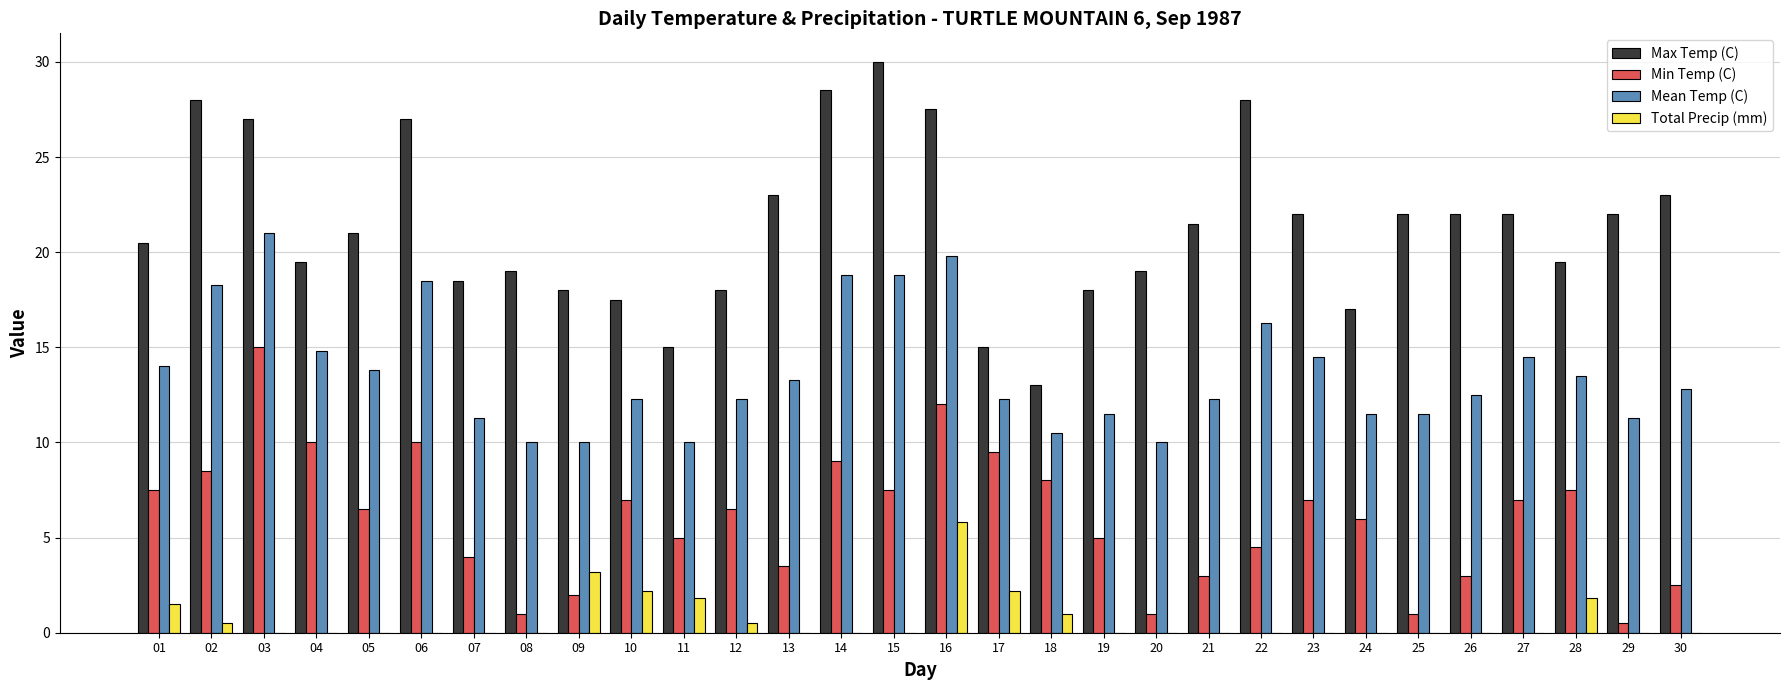

Reading right to left, extract all data points from this chart.

Max Temp (C): 30=23.0	29=22.0	28=19.5	27=22.0	26=22.0	25=22.0	24=17.0	23=22.0	22=28.0	21=21.5	20=19.0	19=18.0	18=13.0	17=15.0	16=27.5	15=30.0	14=28.5	13=23.0	12=18.0	11=15.0	10=17.5	09=18.0	08=19.0	07=18.5	06=27.0	05=21.0	04=19.5	03=27.0	02=28.0	01=20.5
Min Temp (C): 30=2.5	29=0.5	28=7.5	27=7.0	26=3.0	25=1.0	24=6.0	23=7.0	22=4.5	21=3.0	20=1.0	19=5.0	18=8.0	17=9.5	16=12.0	15=7.5	14=9.0	13=3.5	12=6.5	11=5.0	10=7.0	09=2.0	08=1.0	07=4.0	06=10.0	05=6.5	04=10.0	03=15.0	02=8.5	01=7.5
Mean Temp (C): 30=12.8	29=11.3	28=13.5	27=14.5	26=12.5	25=11.5	24=11.5	23=14.5	22=16.3	21=12.3	20=10.0	19=11.5	18=10.5	17=12.3	16=19.8	15=18.8	14=18.8	13=13.3	12=12.3	11=10.0	10=12.3	09=10.0	08=10.0	07=11.3	06=18.5	05=13.8	04=14.8	03=21.0	02=18.3	01=14.0
Total Precip (mm): 30=0.0	29=0.0	28=1.8	27=0.0	26=0.0	25=0.0	24=0.0	23=0.0	22=0.0	21=0.0	20=0.0	19=0.0	18=1.0	17=2.2	16=5.8	15=0.0	14=0.0	13=0.0	12=0.5	11=1.8	10=2.2	09=3.2	08=0.0	07=0.0	06=0.0	05=0.0	04=0.0	03=0.0	02=0.5	01=1.5